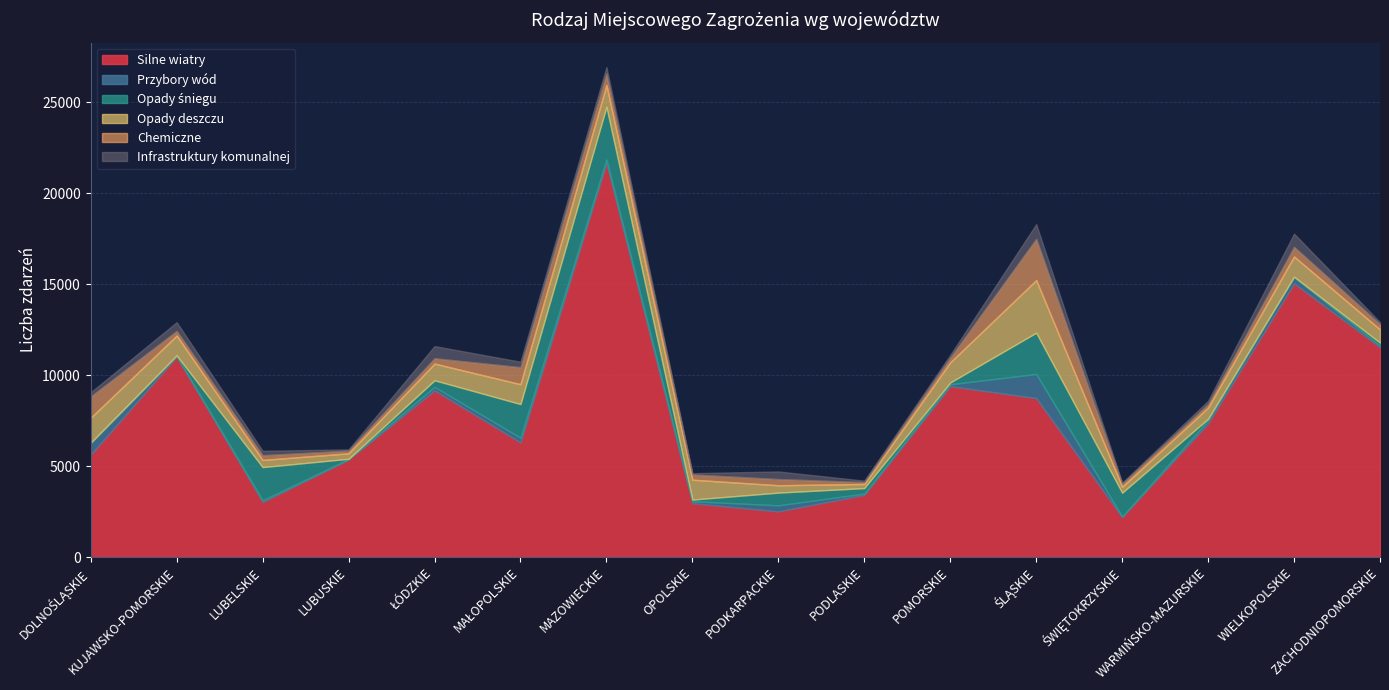

Where does the Silne wiatry series first go above 7347?

KUJAWSKO-POMORSKIE